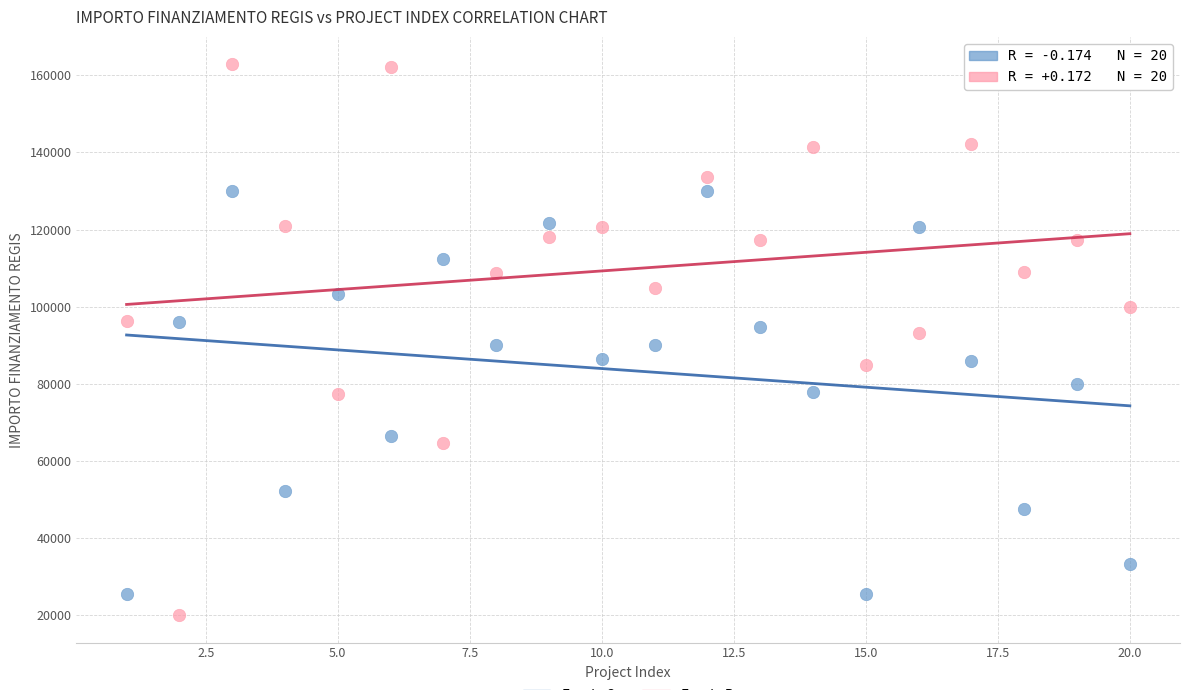

Across all data points, what is the range of Y values (max minus min)?

142668